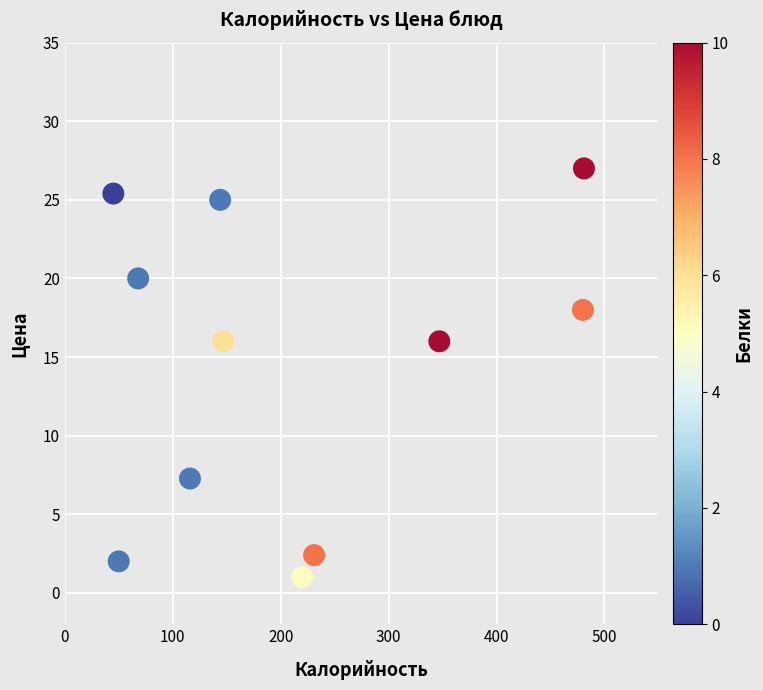

What is the range of X values (max minus min)?

436.0